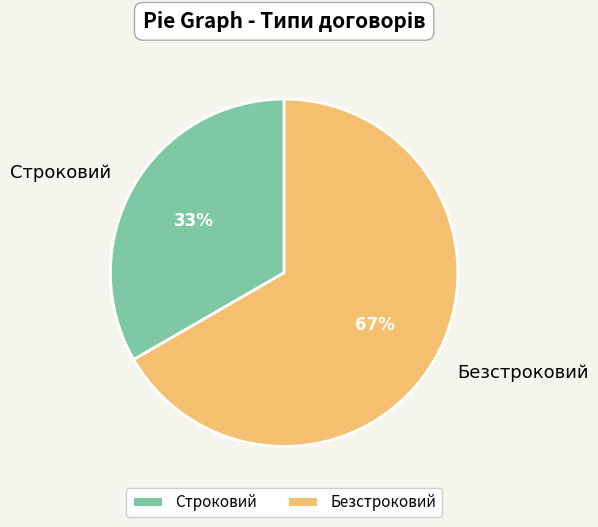

Rank the categories by value from highest to lowest.

Безстроковий, Строковий